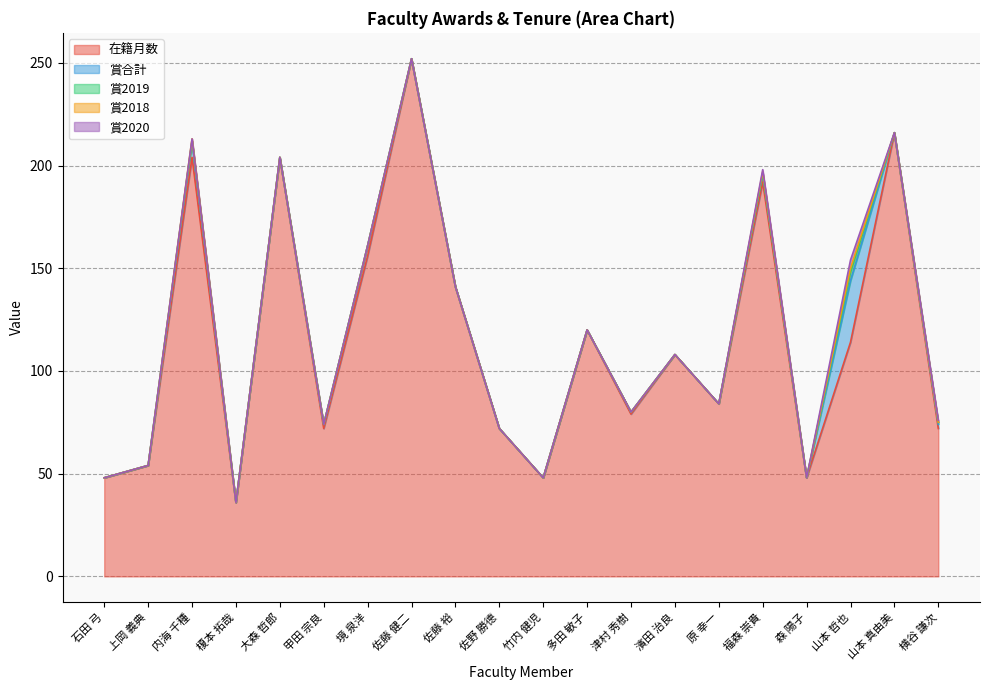

Which category has the highest value across all series?

佐藤 健二